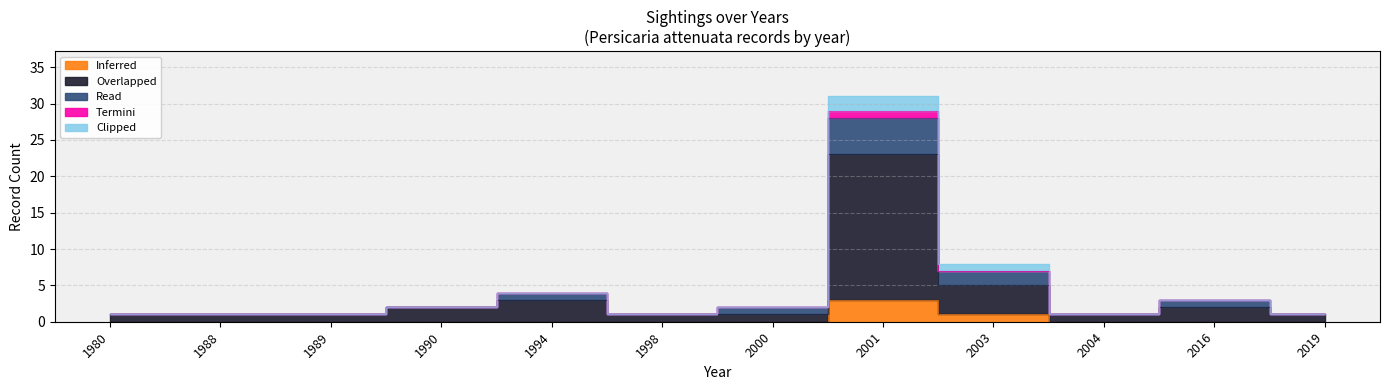

What is the average value of the Overlapped series?

3